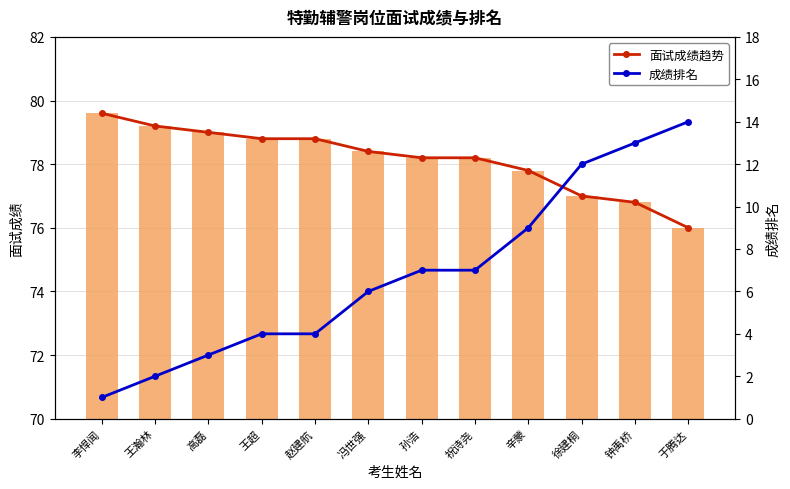

Is the value of 成绩排名 at 祝诗尧 greater than the value of 面试成绩 at 徐建桐?

No